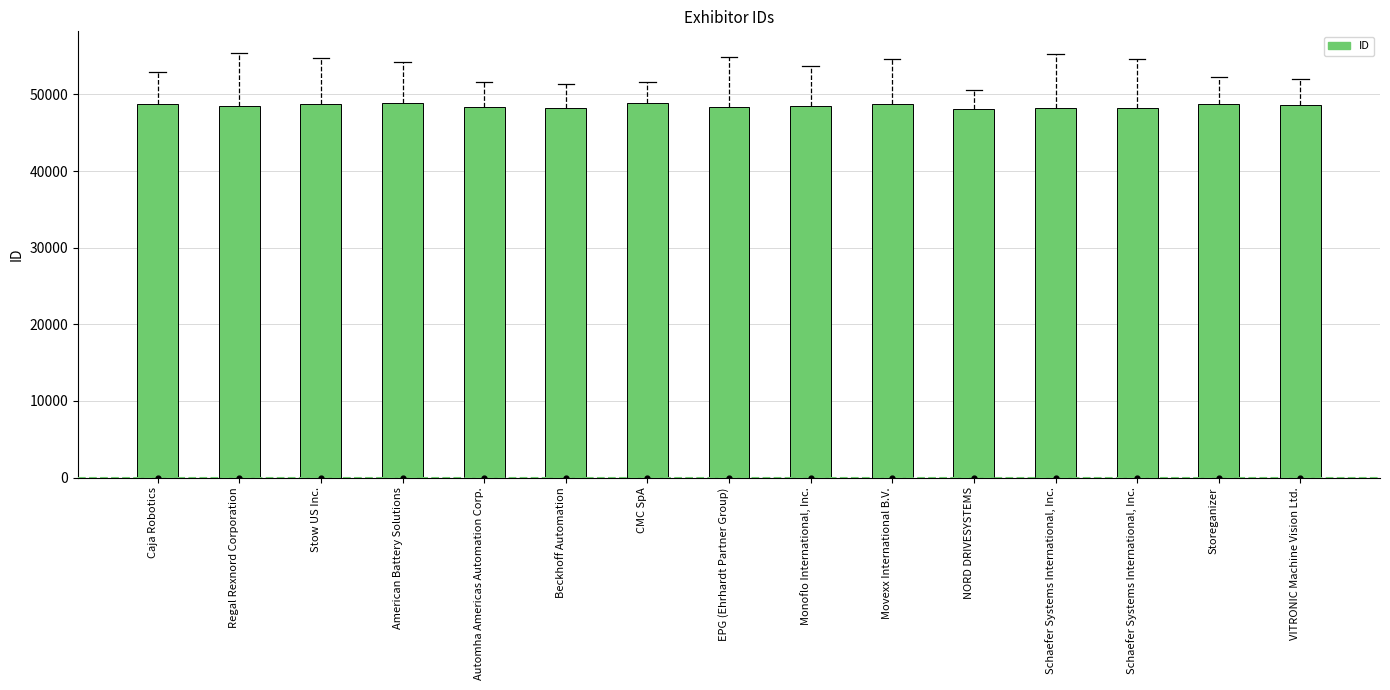

What is the change in value from Regal Rexnord Corporation to EPG (Ehrhardt Partner Group)?

-124